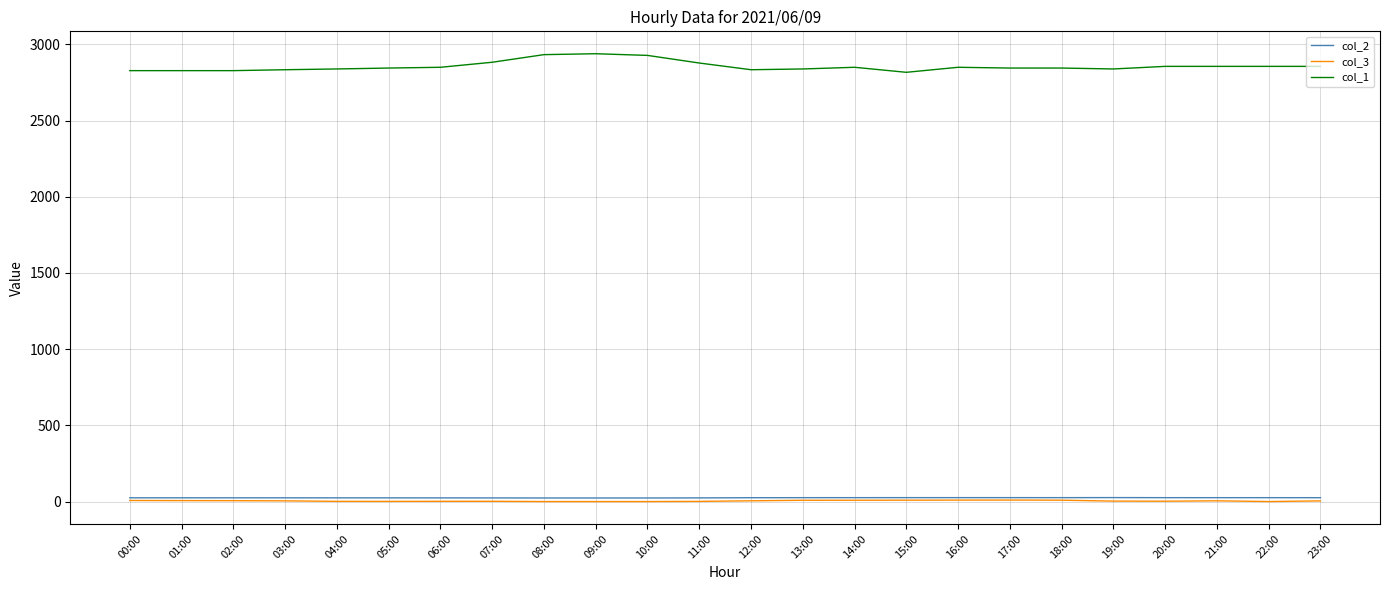

Which series has the largest range (max minus min)?

col_1